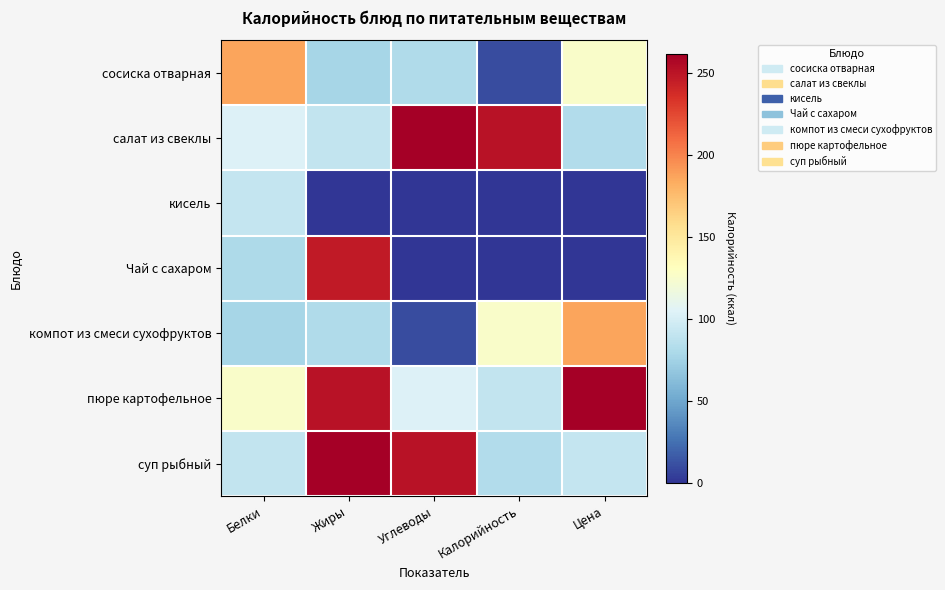

At which category is the sum across all series the highest?

Жиры